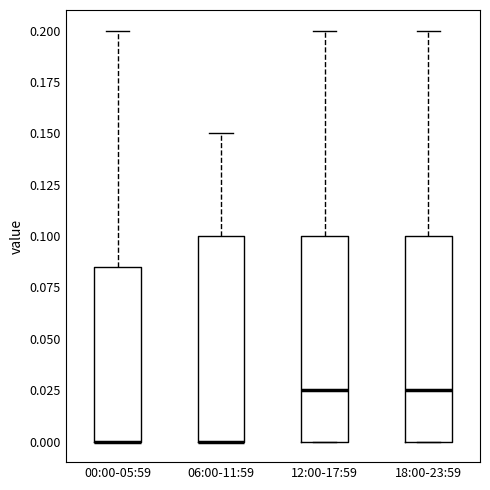

Reading left to right, transcribe this box plot: for each box, give where its median line is, the range the box spans, and where its two whiskers end, as read against the y-axis. The values are not printed on the chart, so give them approximately, as read against the axis.

00:00-05:59: median 0.000 (drawn on the box's lower edge), box 0.000 to 0.085, whiskers 0.000 to 0.200
06:00-11:59: median 0.000 (drawn on the box's lower edge), box 0.000 to 0.100, whiskers 0.000 to 0.150
12:00-17:59: median 0.025, box 0.000 to 0.100, whiskers 0.000 to 0.200
18:00-23:59: median 0.025, box 0.000 to 0.100, whiskers 0.000 to 0.200